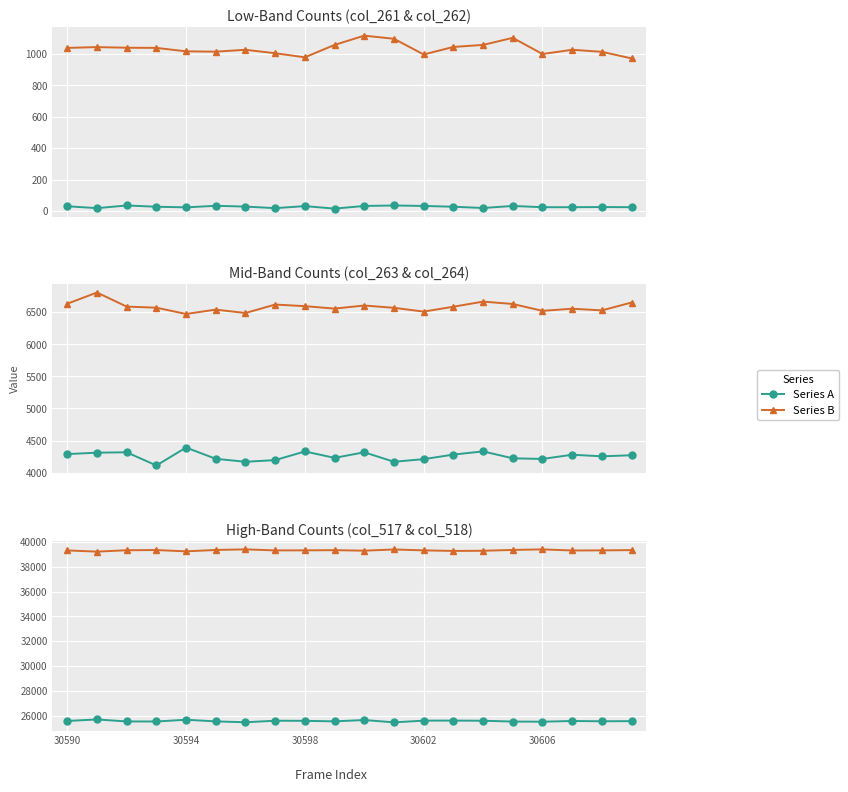

True or false: col_517 has more than 0 interior local peaks.

True